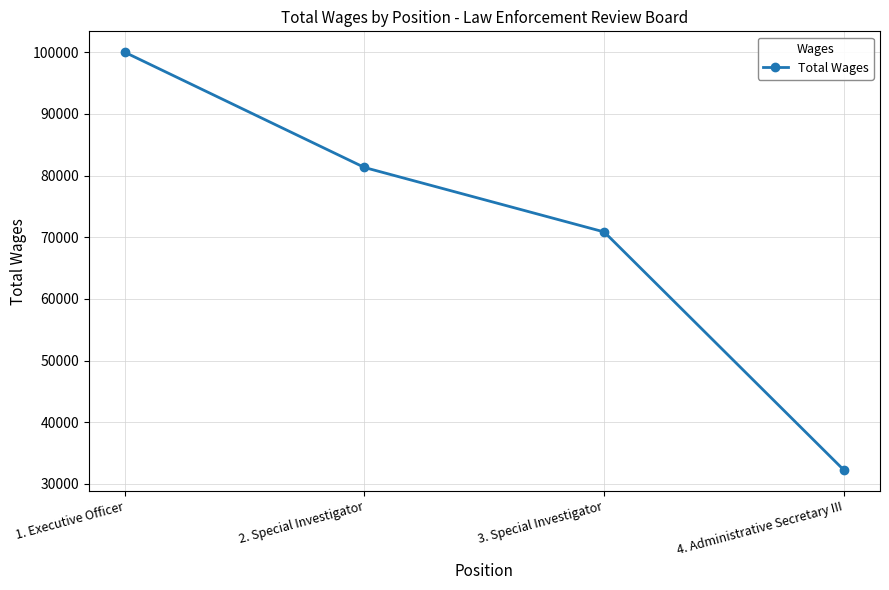

What is the sum of the values at 4. Administrative Secretary III and 1. Executive Officer?

132247